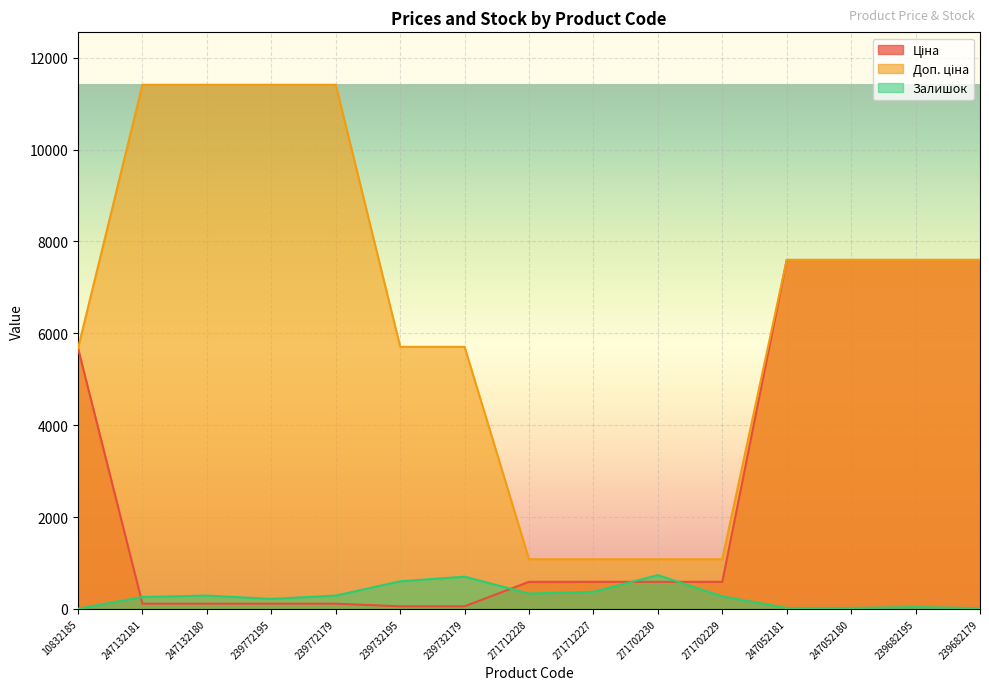

The Ціна series shows 114.1 at 247132181. True or false?

True